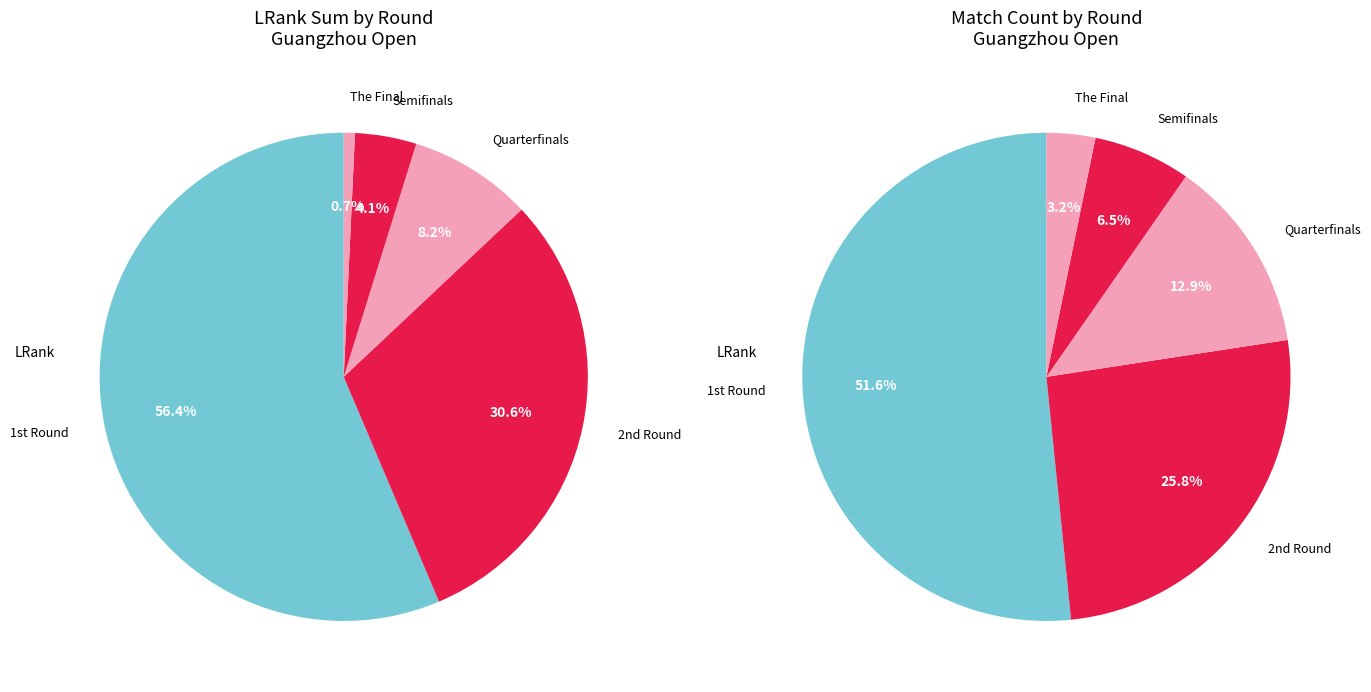

Which slice is the smallest?

The Final